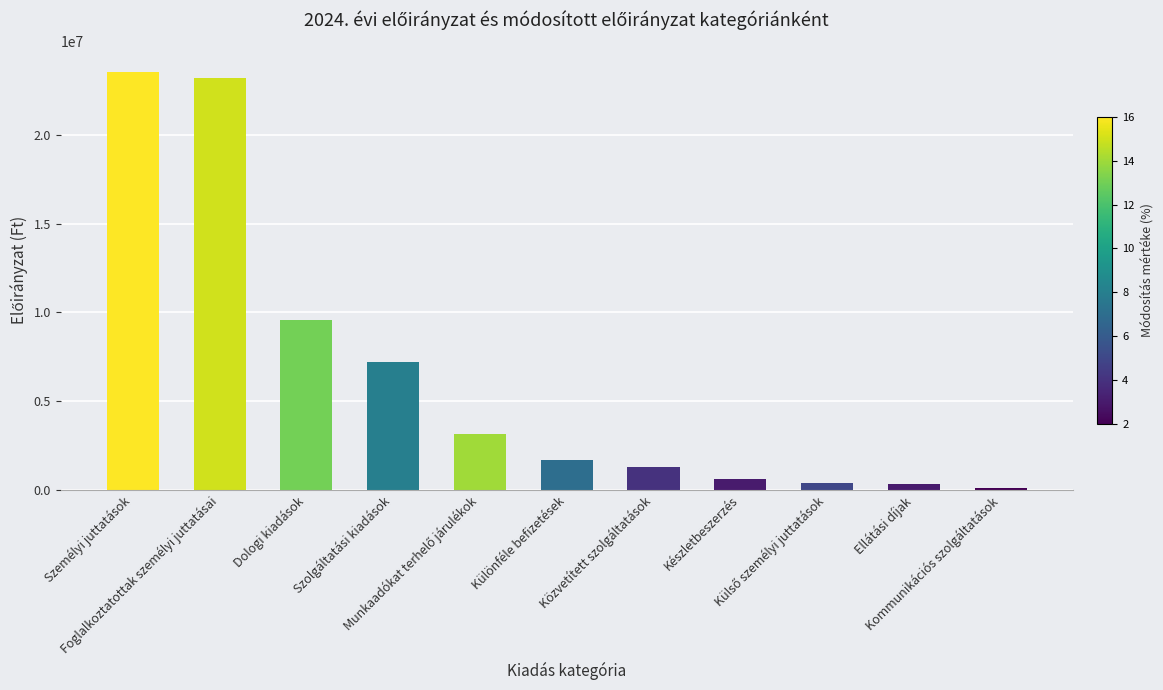

What is the greatest value displayed?

23559249